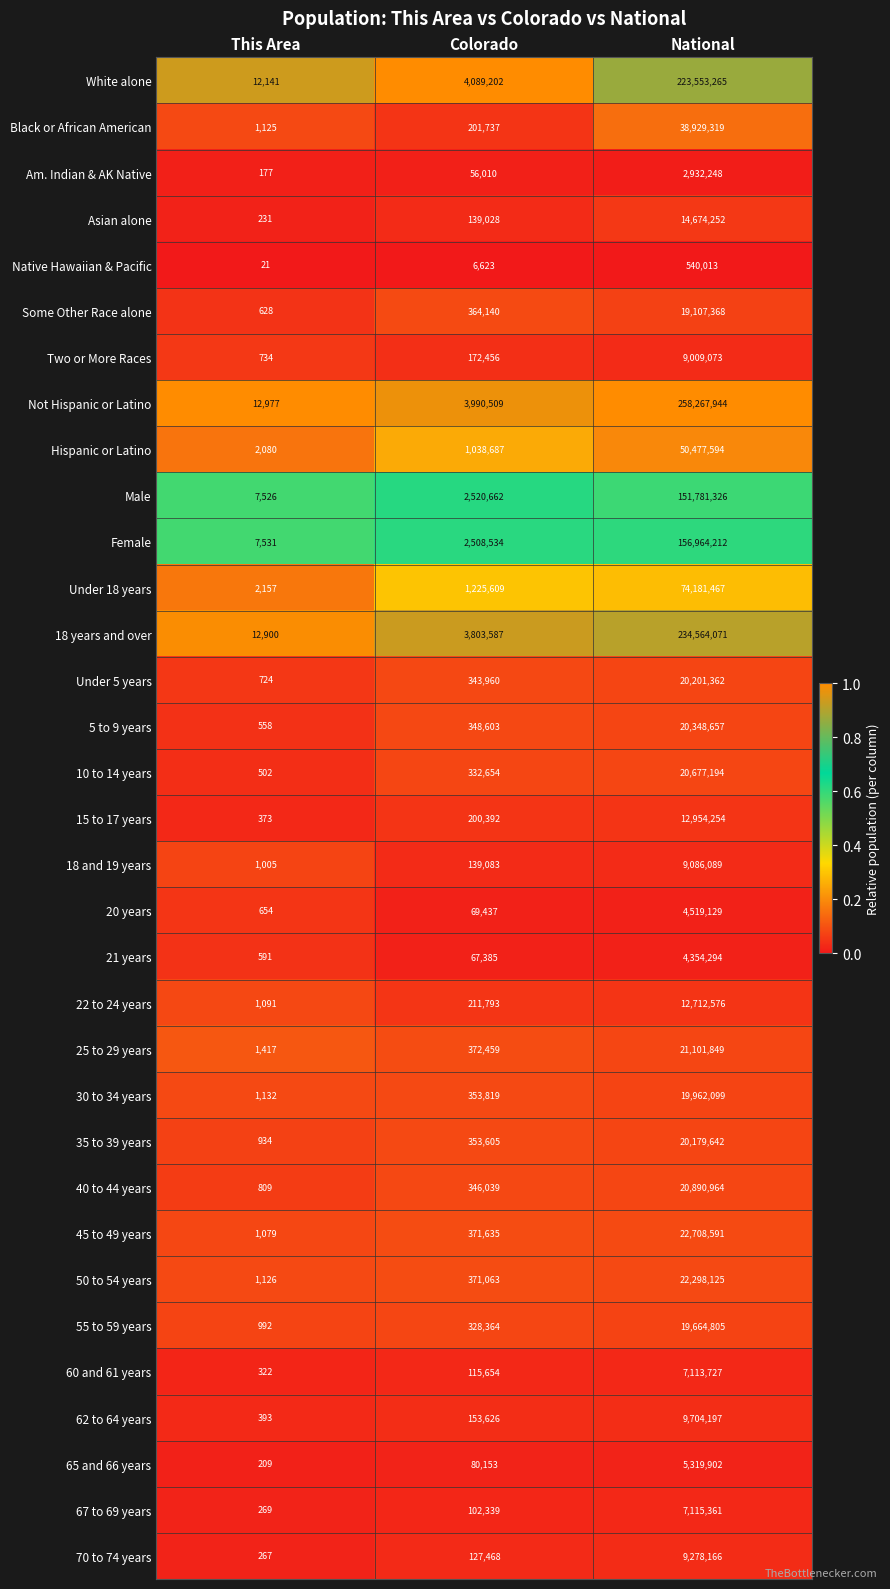

List the series in order of their peak value, highest first.

Not Hispanic or Latino, 18 years and over, White alone, Female, Male, Under 18 years, Hispanic or Latino, Black or African American, 45 to 49 years, 50 to 54 years, 25 to 29 years, 40 to 44 years, 10 to 14 years, 5 to 9 years, Under 5 years, 35 to 39 years, 30 to 34 years, 55 to 59 years, Some Other Race alone, Asian alone, 15 to 17 years, 22 to 24 years, 62 to 64 years, 70 to 74 years, 18 and 19 years, Two or More Races, 67 to 69 years, 60 and 61 years, 65 and 66 years, 20 years, 21 years, Am. Indian & AK Native, Native Hawaiian & Pacific